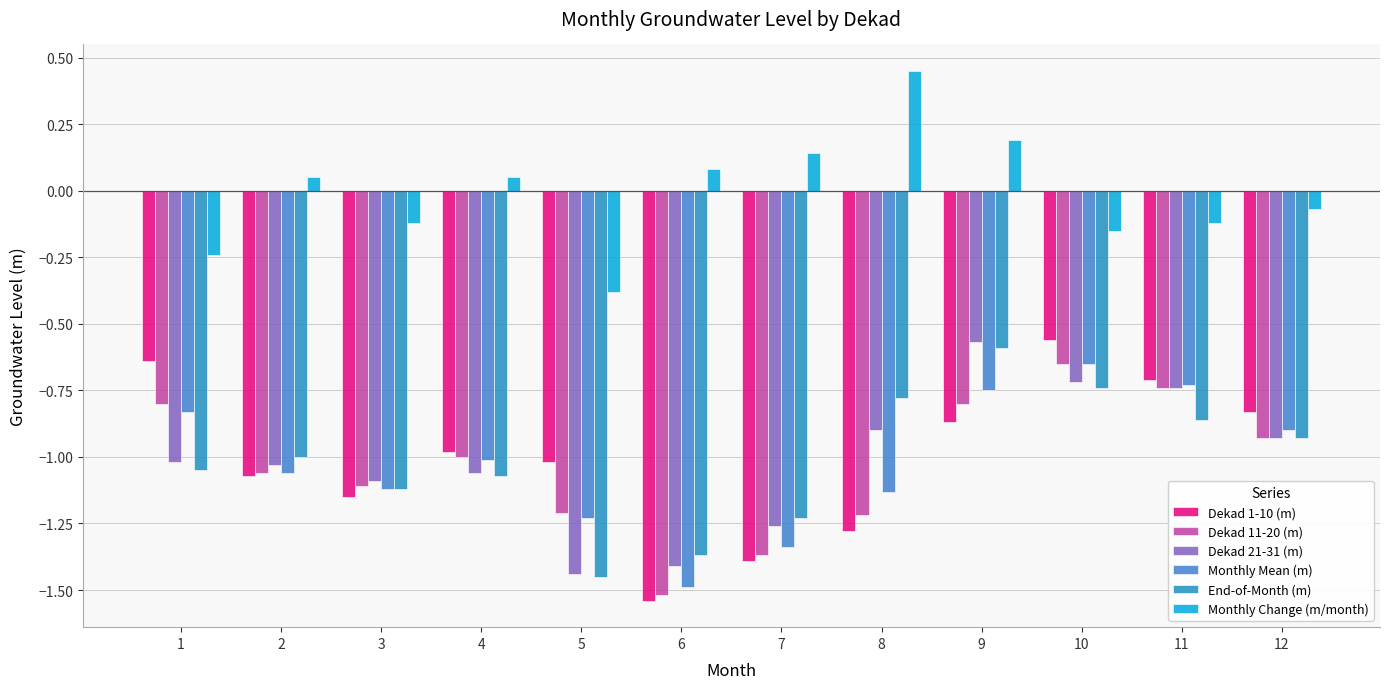

What is the difference between the highest and lowest values at 8?

1.7